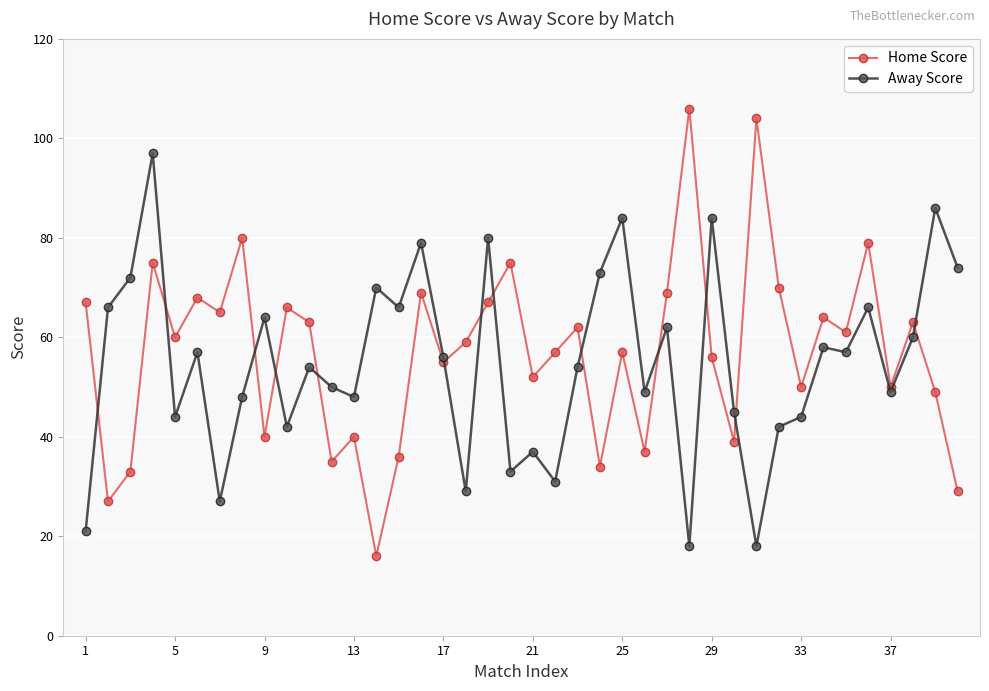

At how many categories does at least one series exceed 16?

40